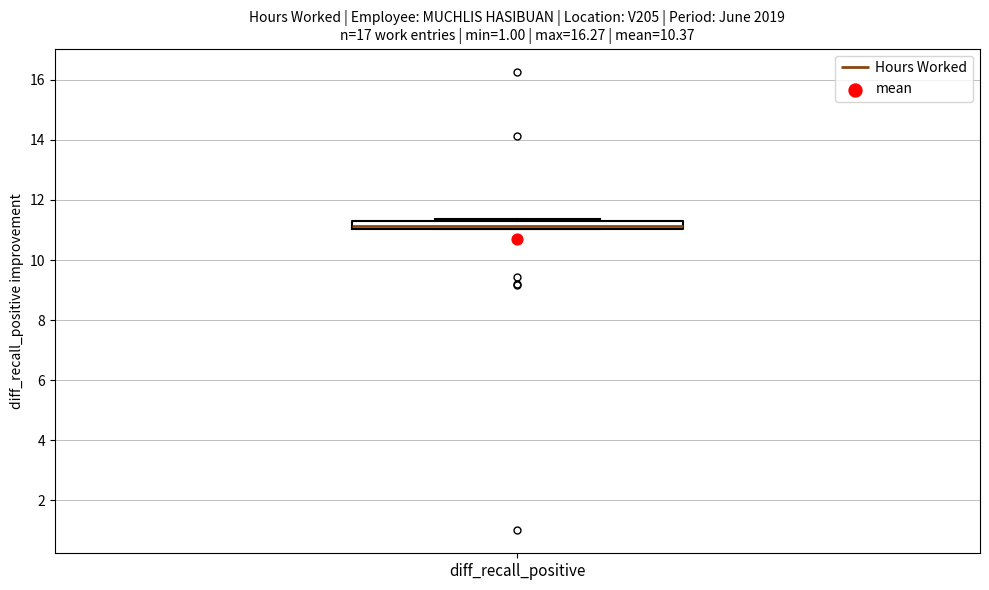

Where is the lower edge of the box for diff_recall_positive on the y-axis? The values are not printed on the chart, so give them approximately, as read against the axis.

11.0